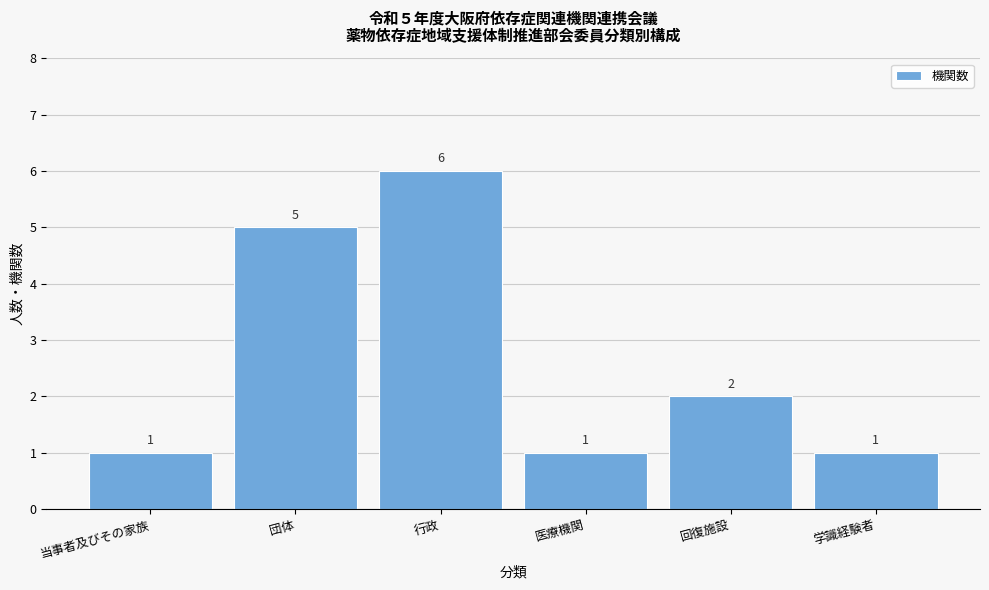

Reading left to right, extract all data points from this chart.

1	5	6	1	2	1